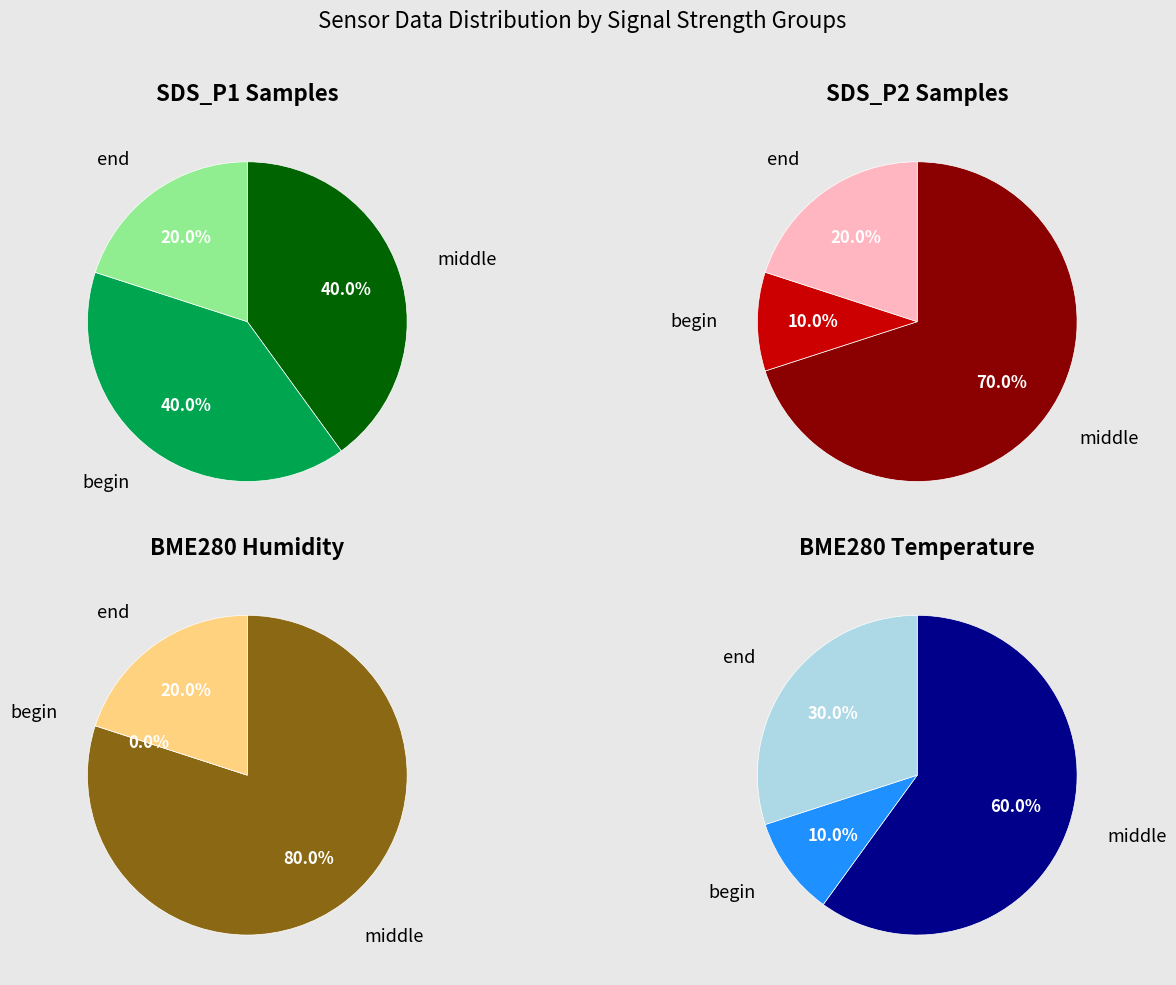

True or false: 4 accounts for 14% of the total.

False